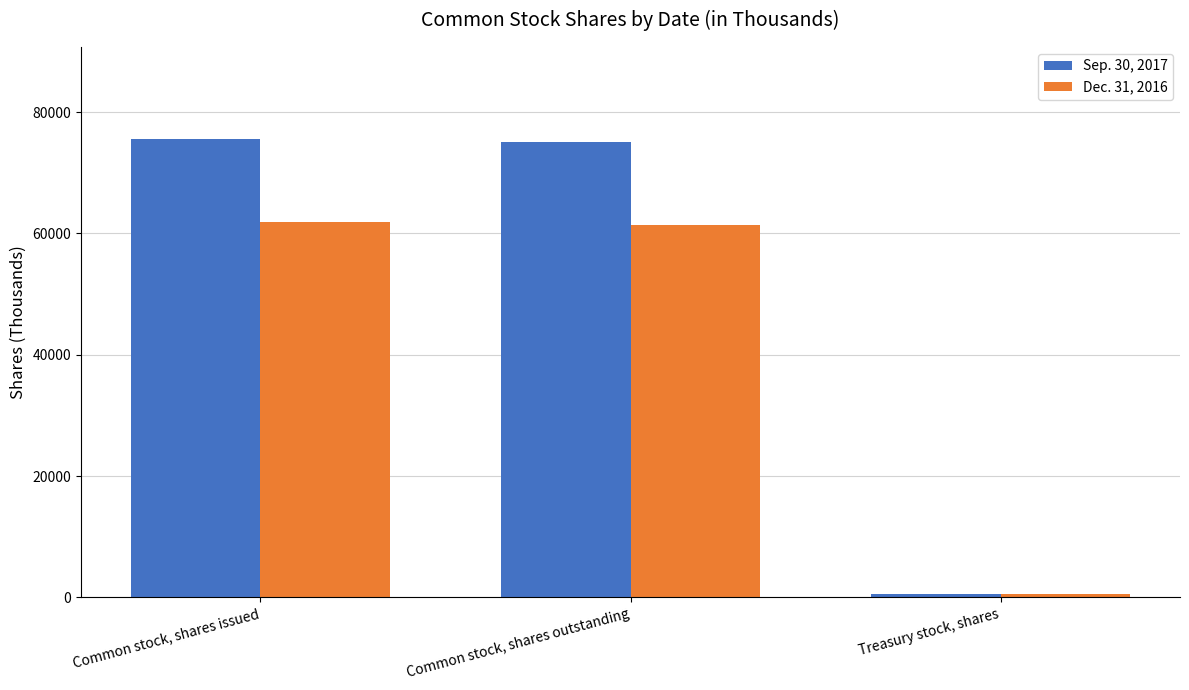

What is the average value of the Sep. 30, 2017 series?

50413